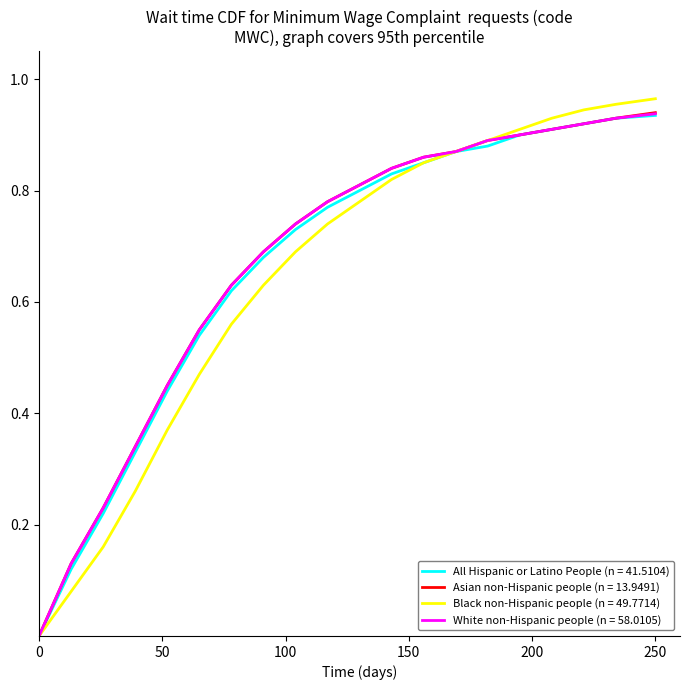

Which series has the widest spread of values?

Black non-Hispanic people (n = 49.7714)